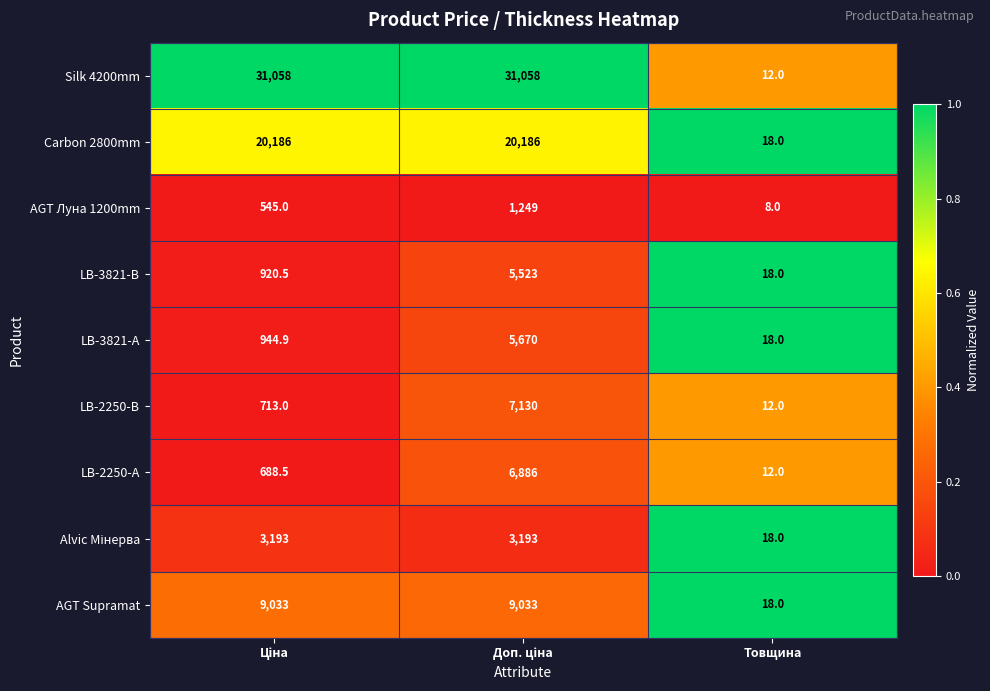

Read the LB-2250-В value at Товщина.

12.0